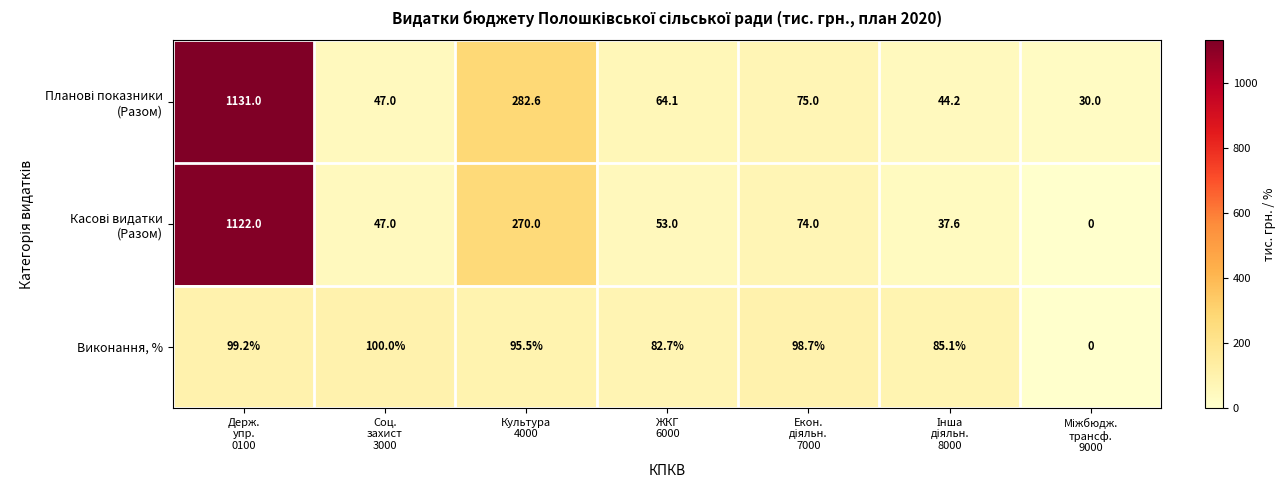

What is the greatest value displayed?

1131.0